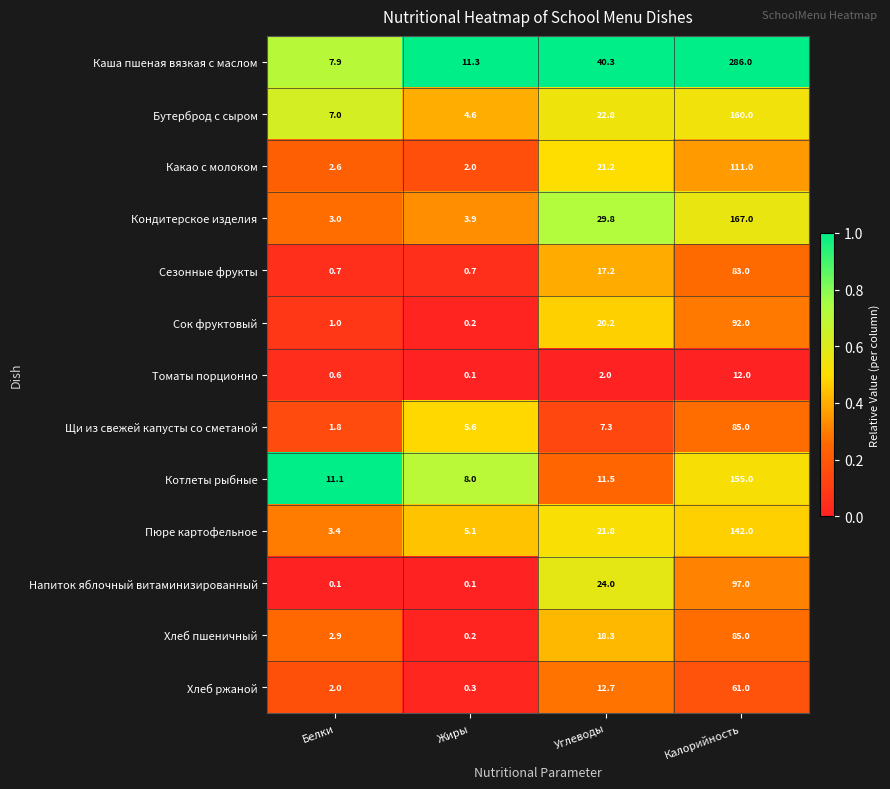

What is the spread (max minus min) of values at Жиры?

11.2